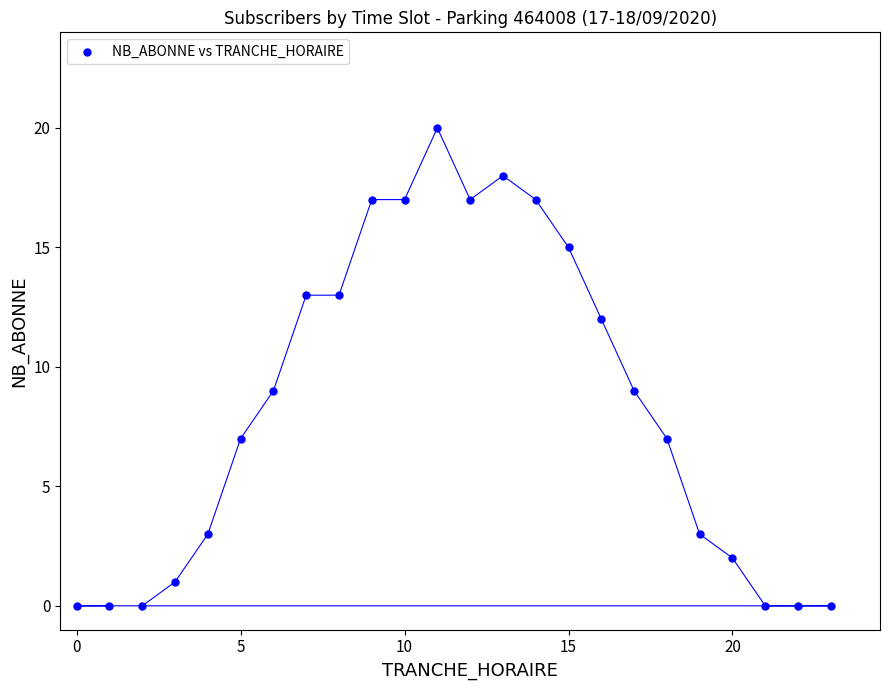

What is the range of Y values (max minus min)?

20